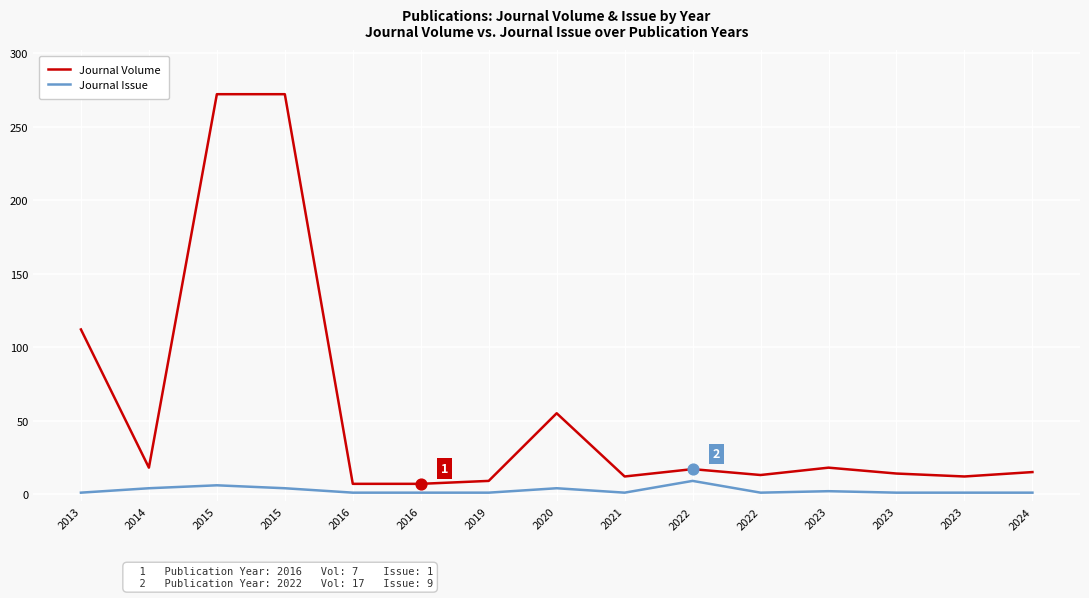

What are all the series names shown in the legend?

Journal Volume, Journal Issue